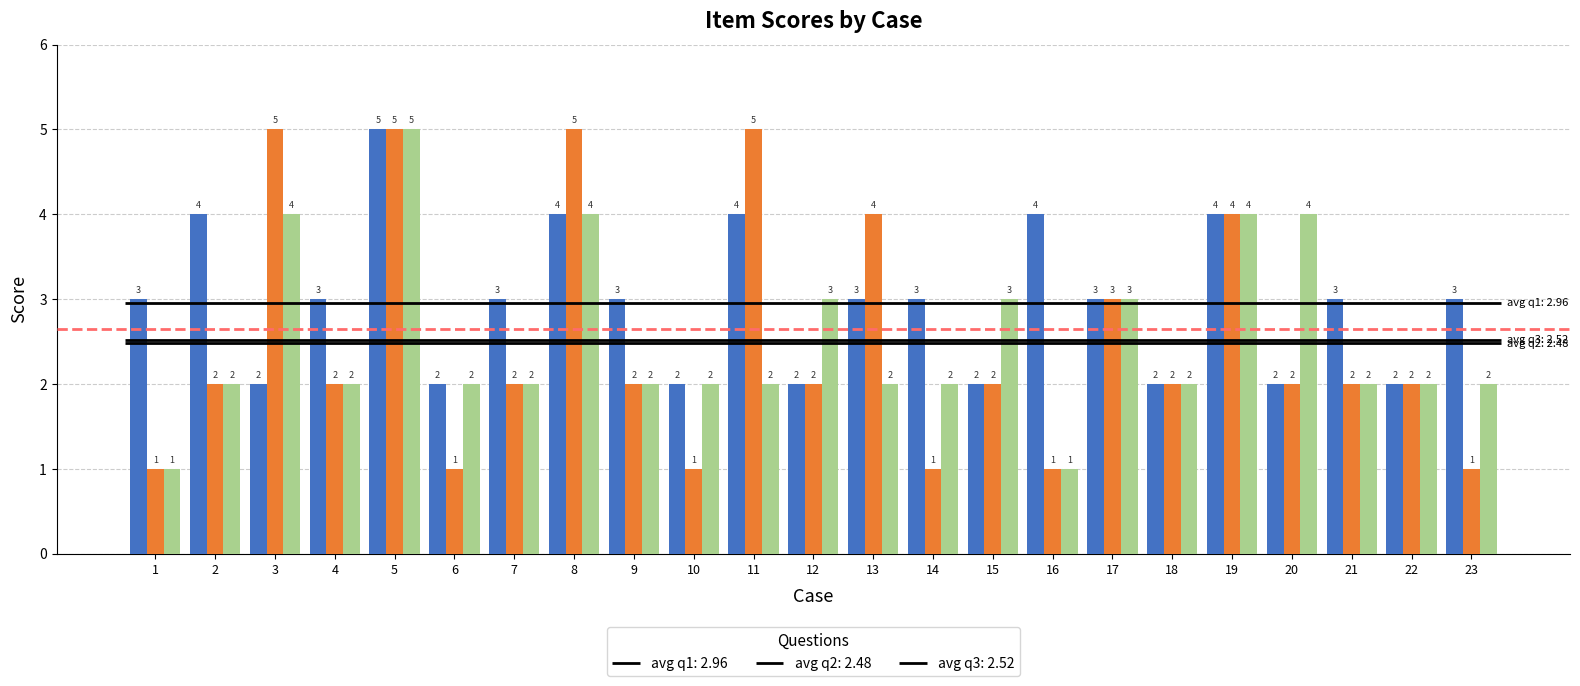

What is the smallest value displayed?

1